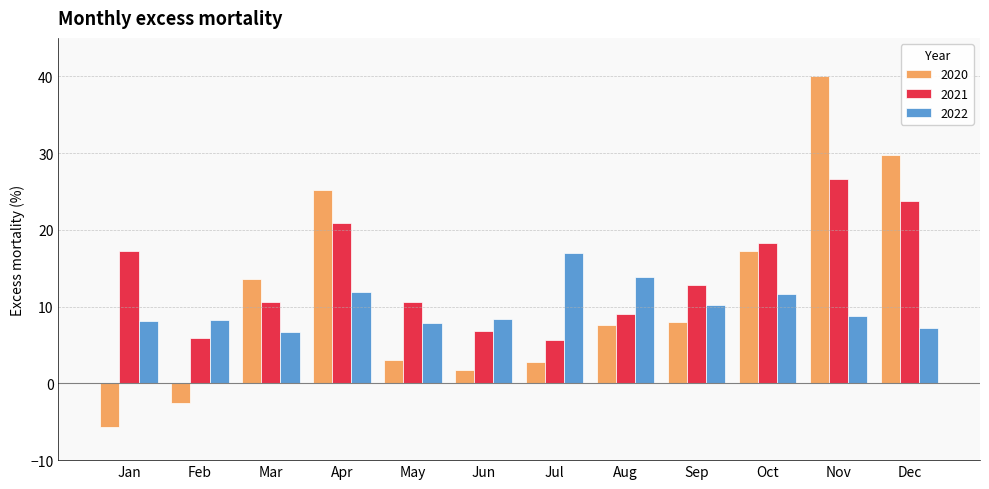

What is the difference between the highest and lowest values at Jun?

6.6